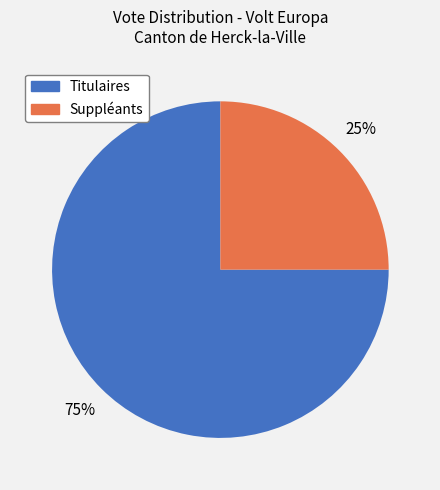

Is there a majority slice in this chart?

Yes